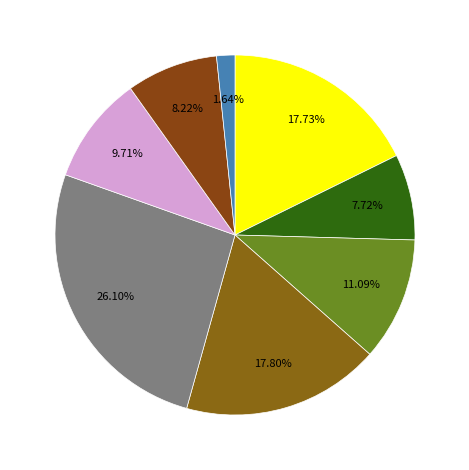

Count the number of slices in the pie.

8